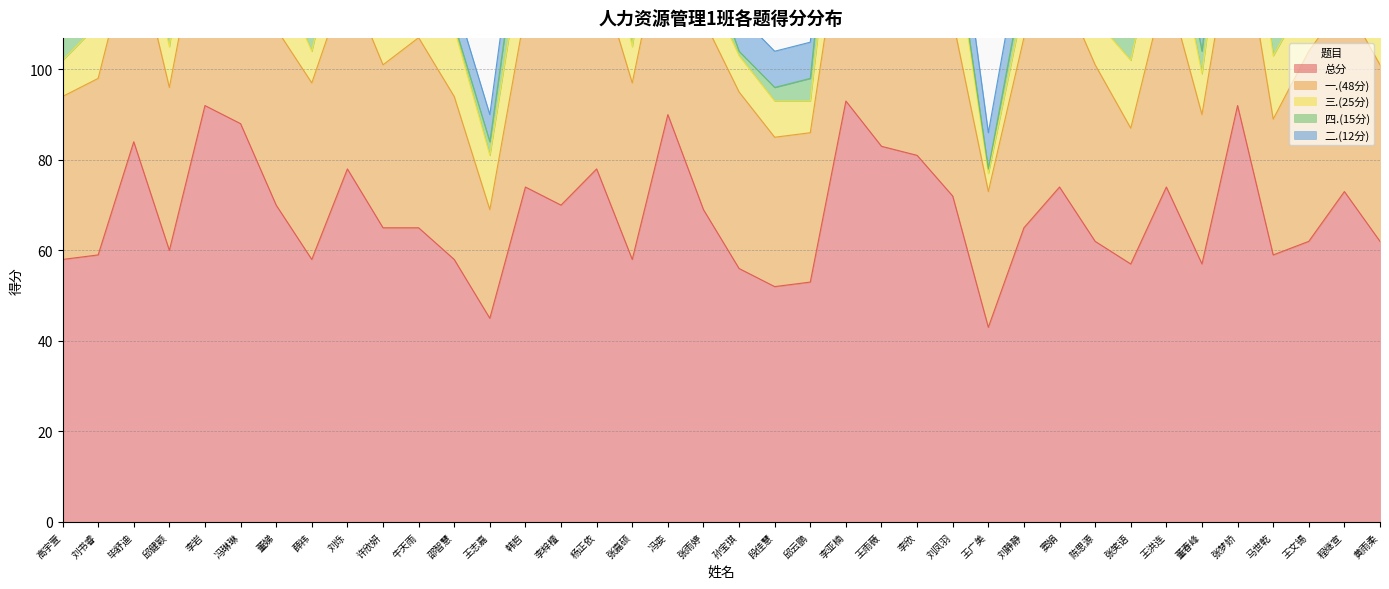

At which label does 四.(15分) reach its minimum?

邵智慧